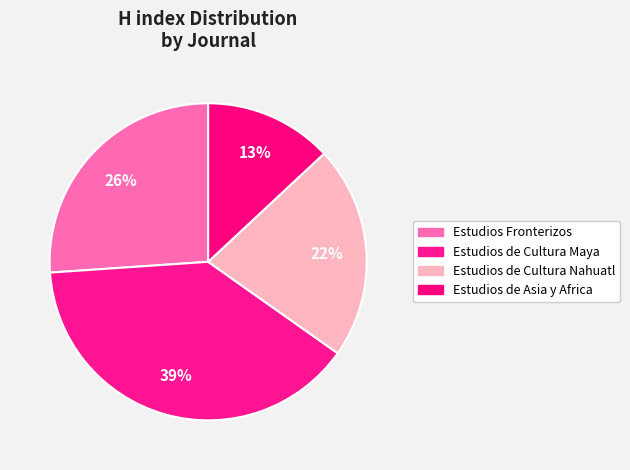

To the nearest percent, what is the average slice percentage?

25%